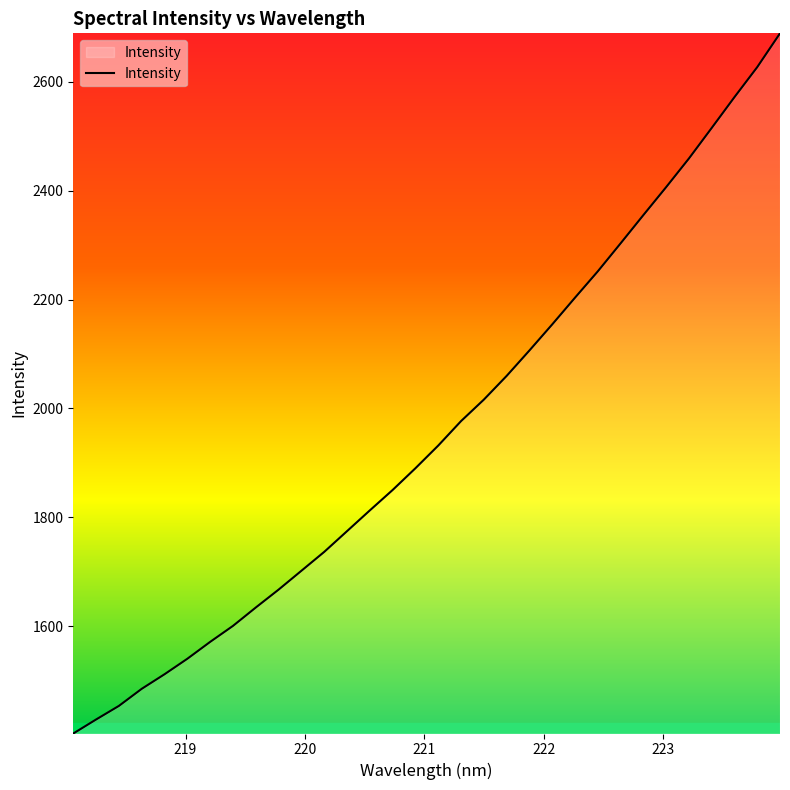

What is the minimum value shown in the chart?

1402.5